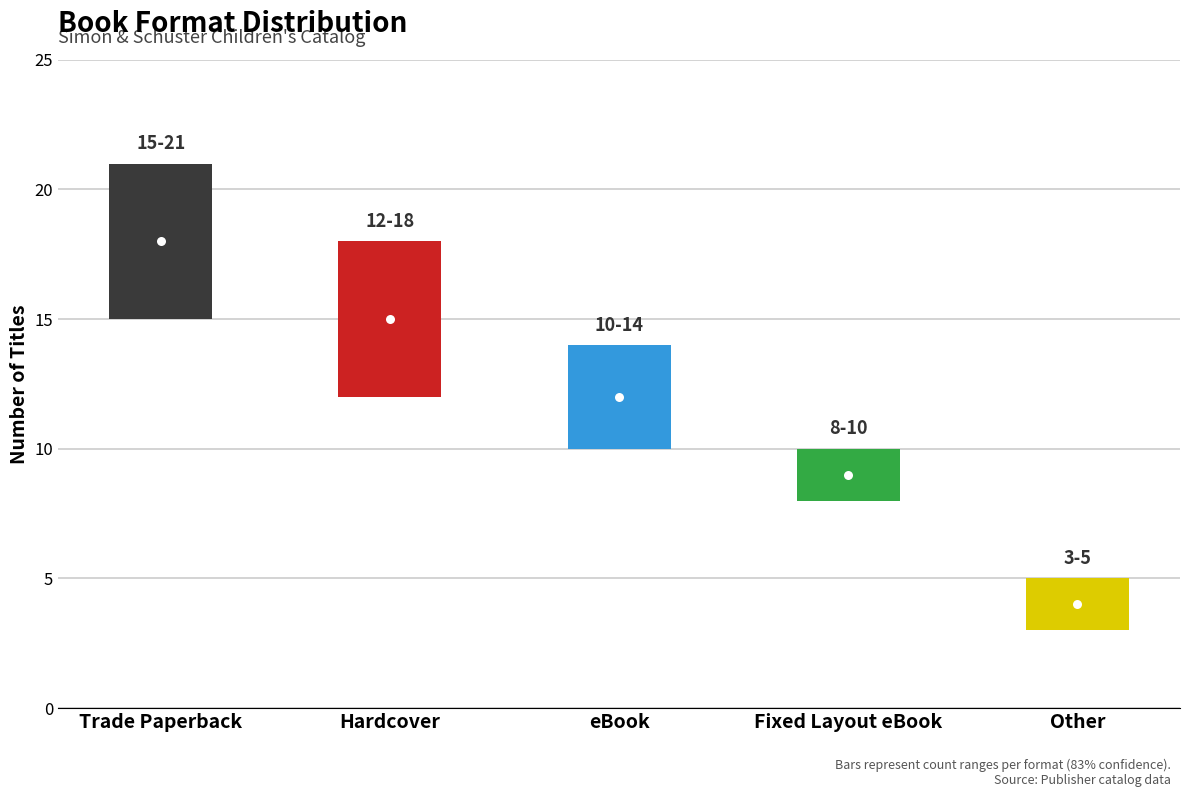

List the labels in order of value, smallest first.

Other, Fixed Layout eBook, eBook, Hardcover, Trade Paperback